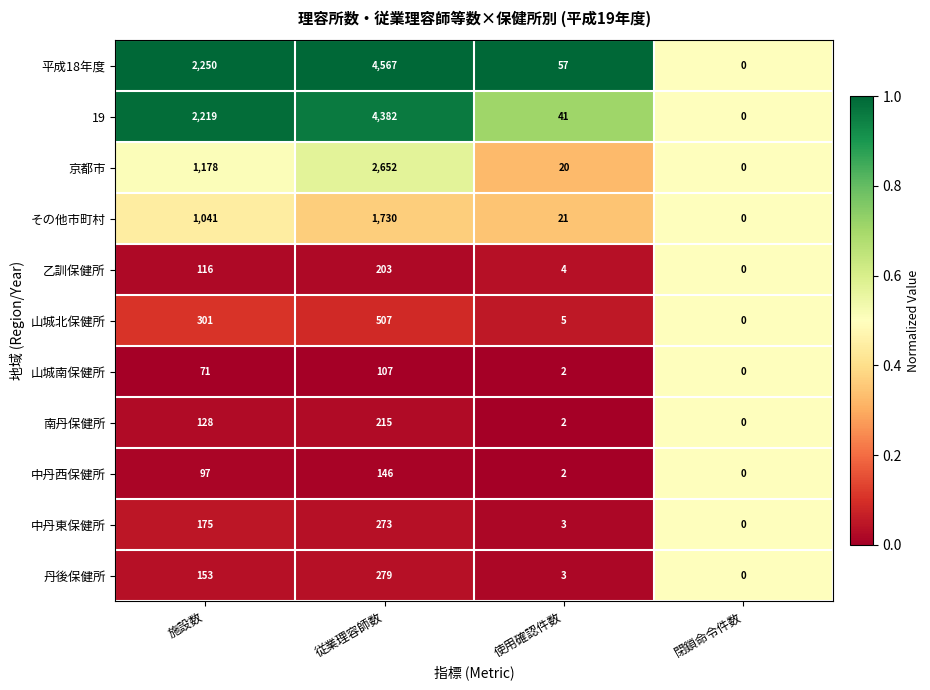

Rank the series by their maximum value, from lowest to highest.

山城南保健所, 中丹西保健所, 乙訓保健所, 南丹保健所, 中丹東保健所, 丹後保健所, 山城北保健所, その他市町村, 京都市, 19, 平成18年度